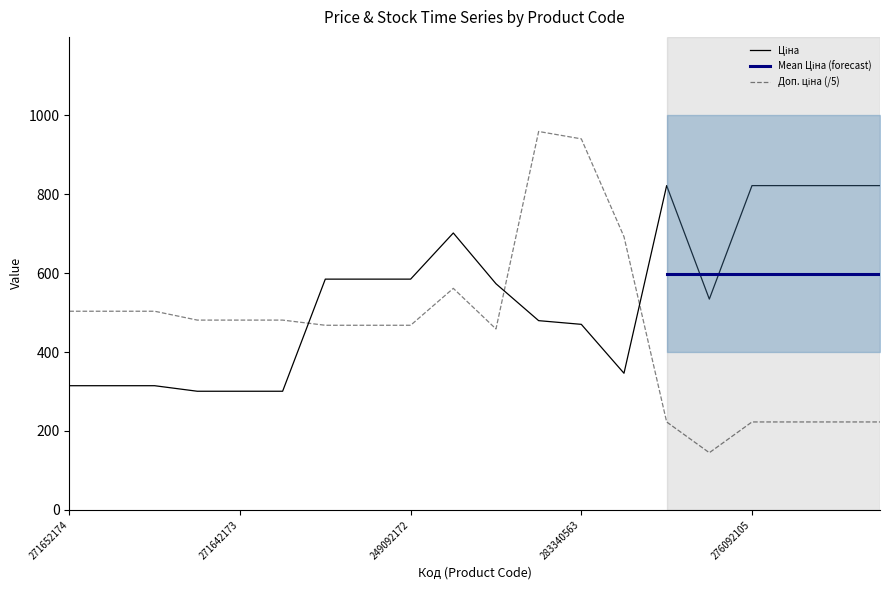

What is the value of the Ціна point at the 3rd from the left?

314.7